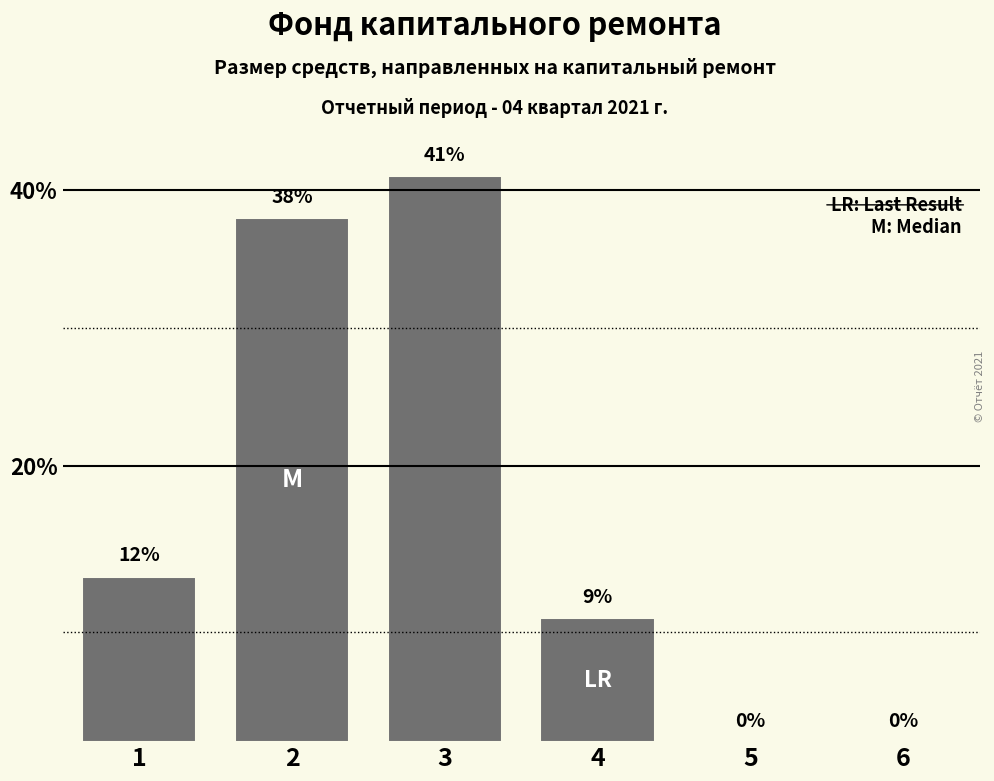

What is the sum of all values?

100